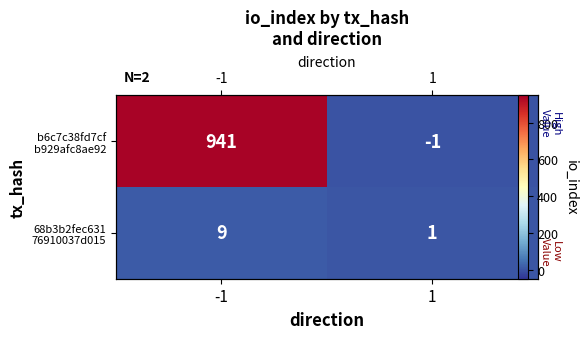

Where is 68b3b2fec631 76910037d015 nearest to the value 5?

-1